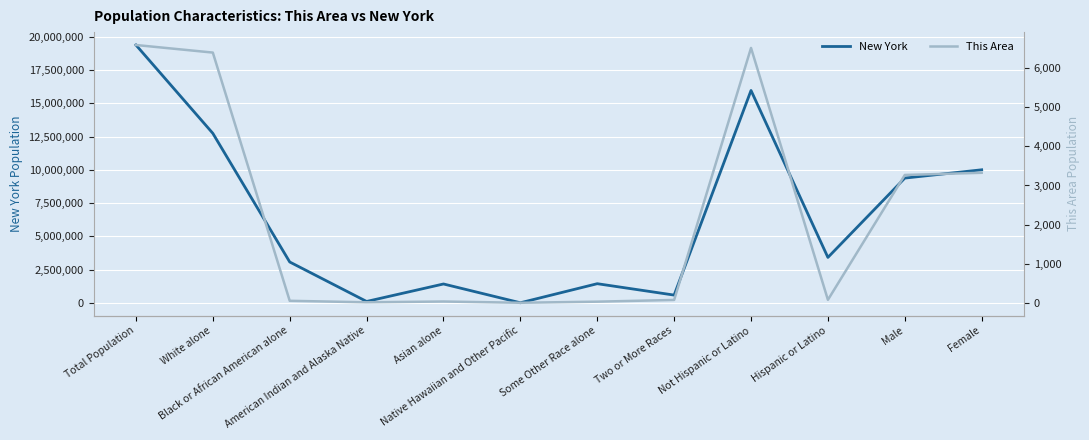

Which has a higher value, Native Hawaiian and Other Pacific or Hispanic or Latino?

Hispanic or Latino